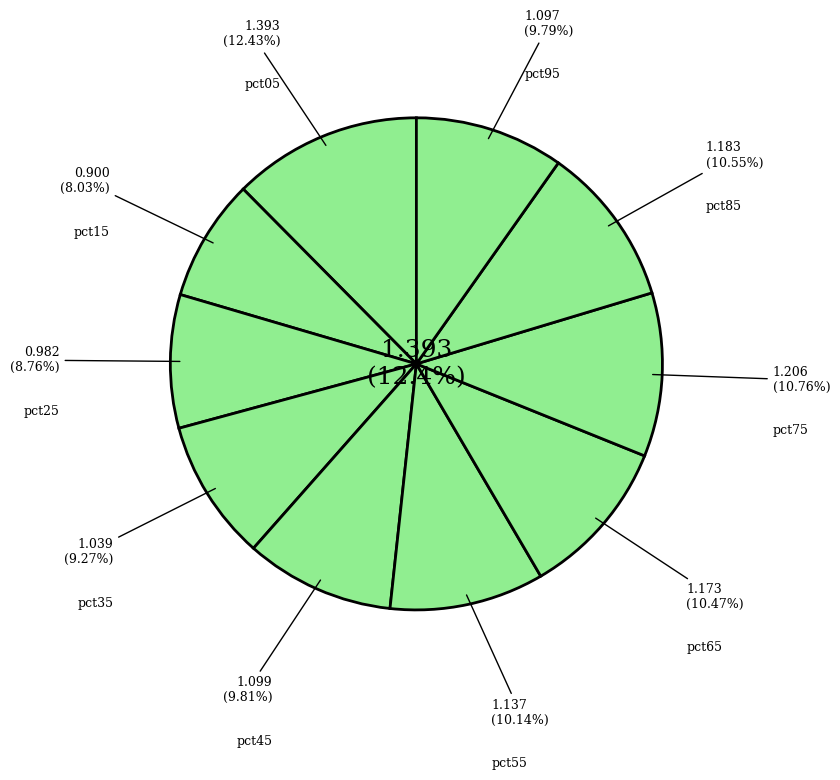

Which slice is the largest?

pct05